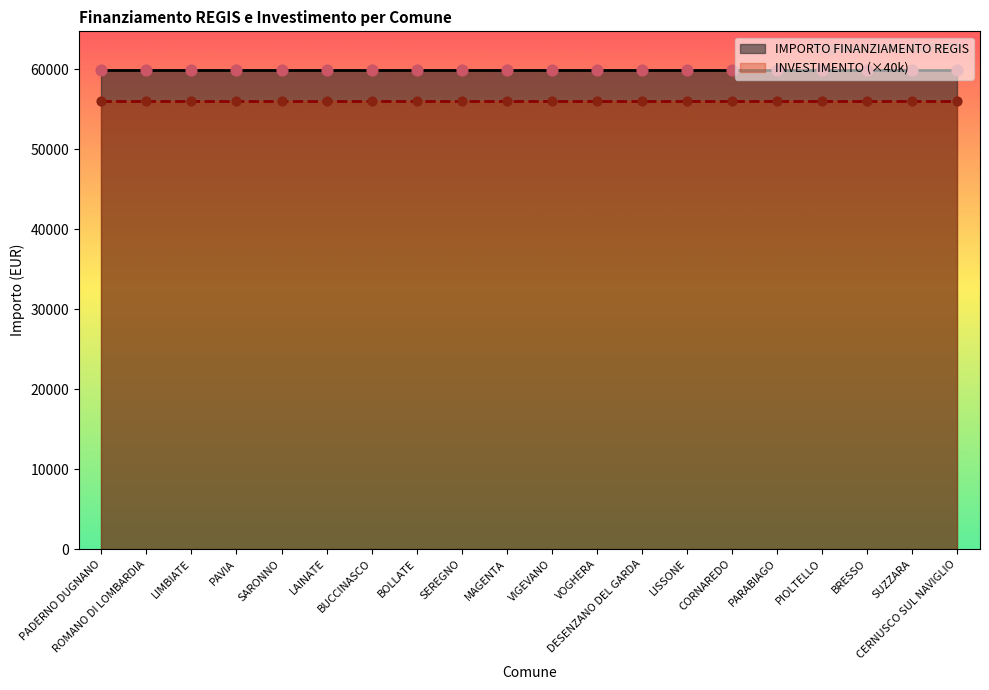

At how many categories does at least one series exceed 57373?

20